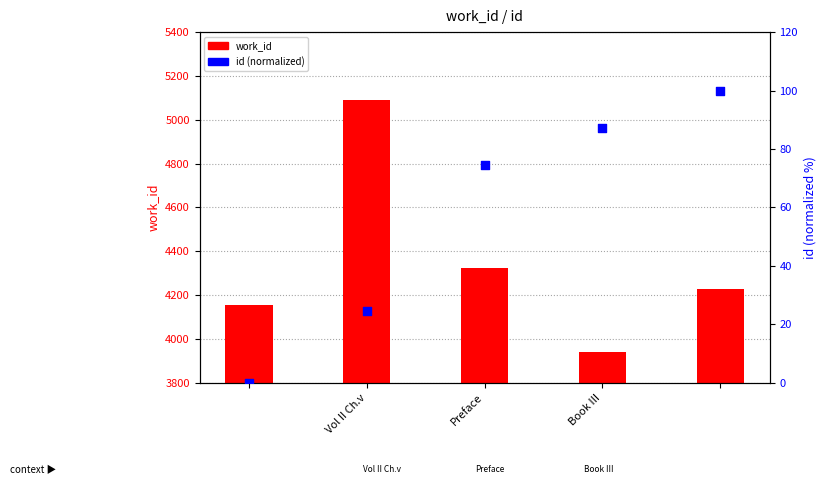

Is the value of id (percentile) at Vol II Ch.v greater than the value of work_id at Book III?

No